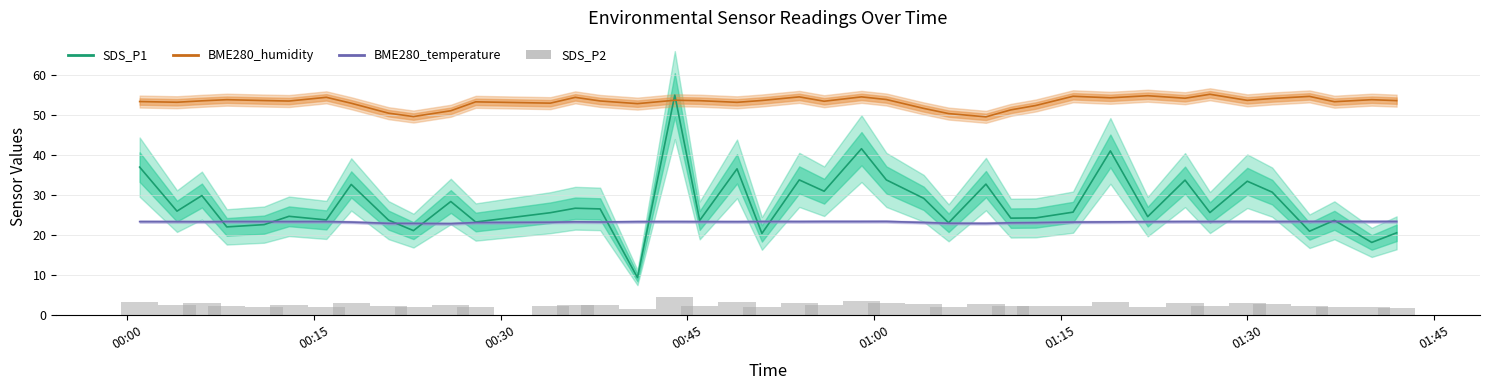

How many bars are there in total?

120